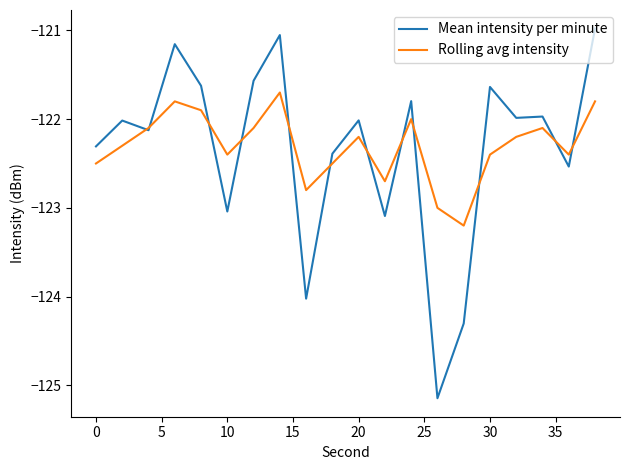

List the series in order of their peak value, highest first.

Mean intensity per minute, Rolling avg intensity